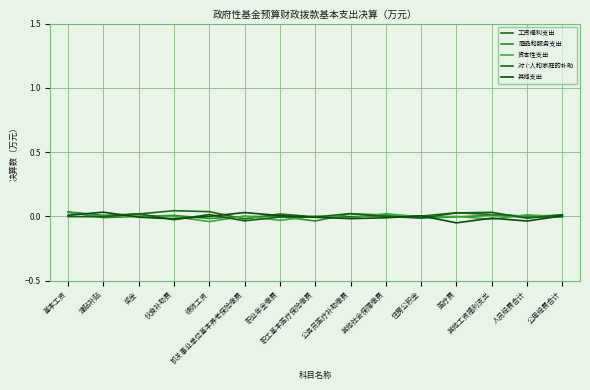

What is the label of the 1st point from the left?

基本工资